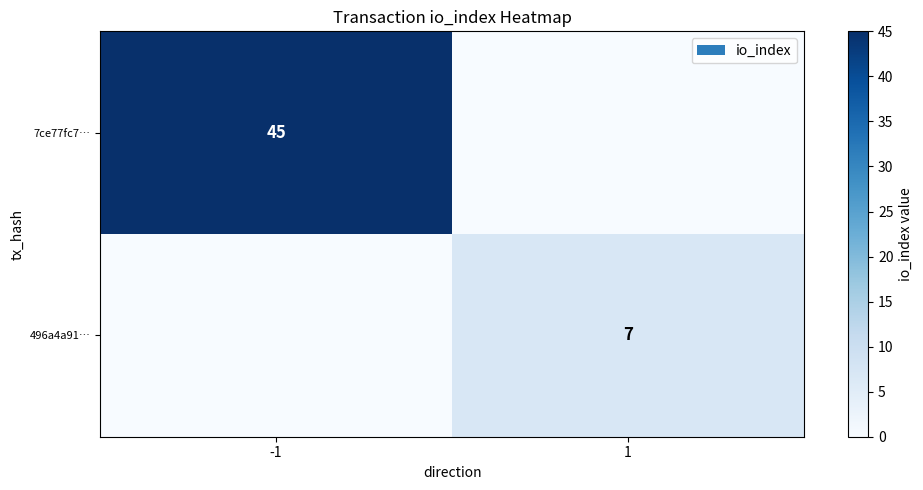

The value of 496a4a91… at 1 is 2. True or false?

False